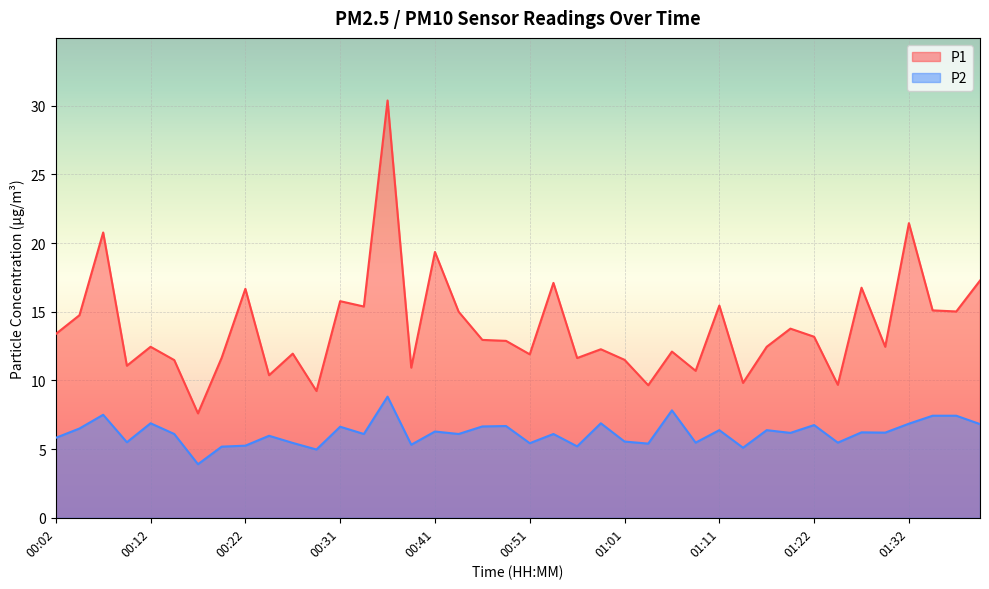

Which series changed the most between 00:47 and 00:51?

P2